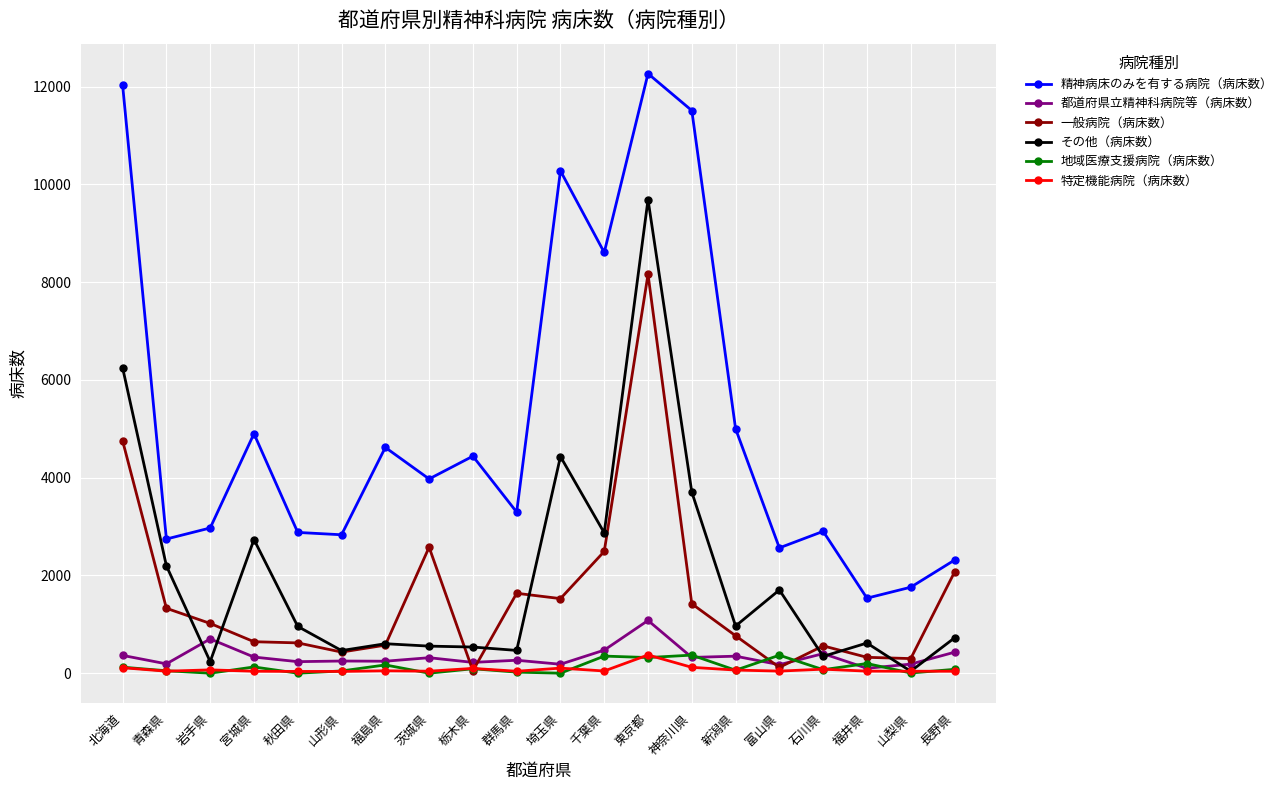

Where does the 特定機能病院（病床数） series first go above 45?

北海道